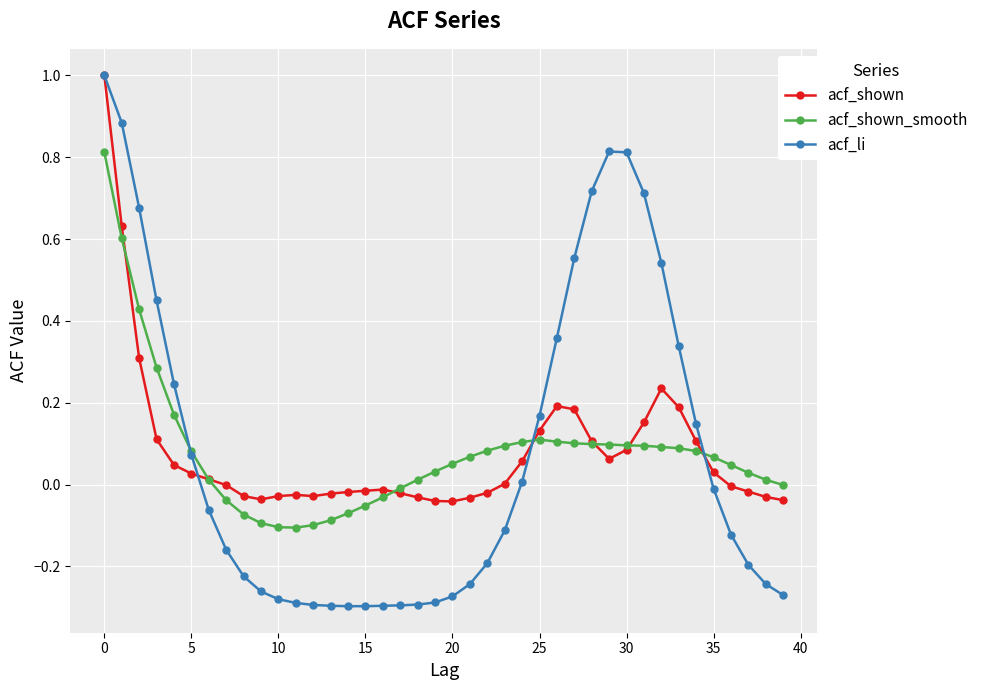

How many data points does each series have?

40